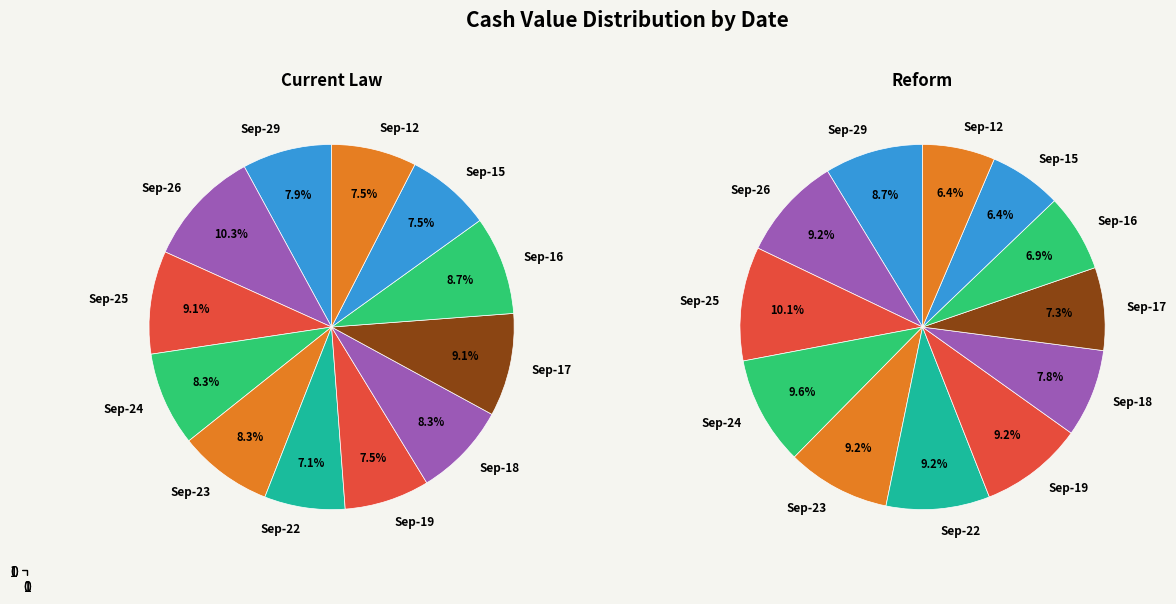

True or false: 2025-09-24 accounts for 10% of the total.

True